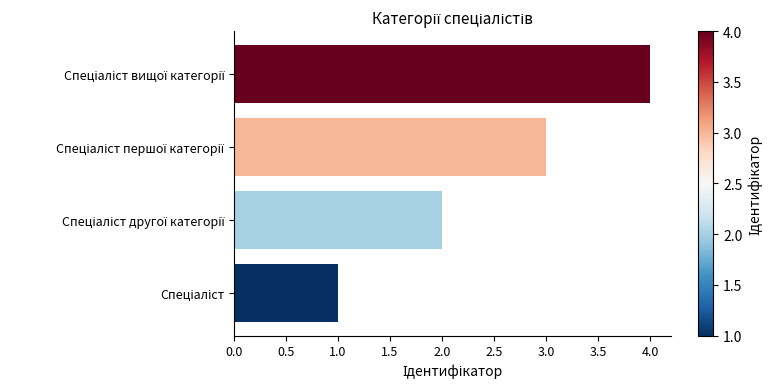

What is the maximum value shown in the chart?

4